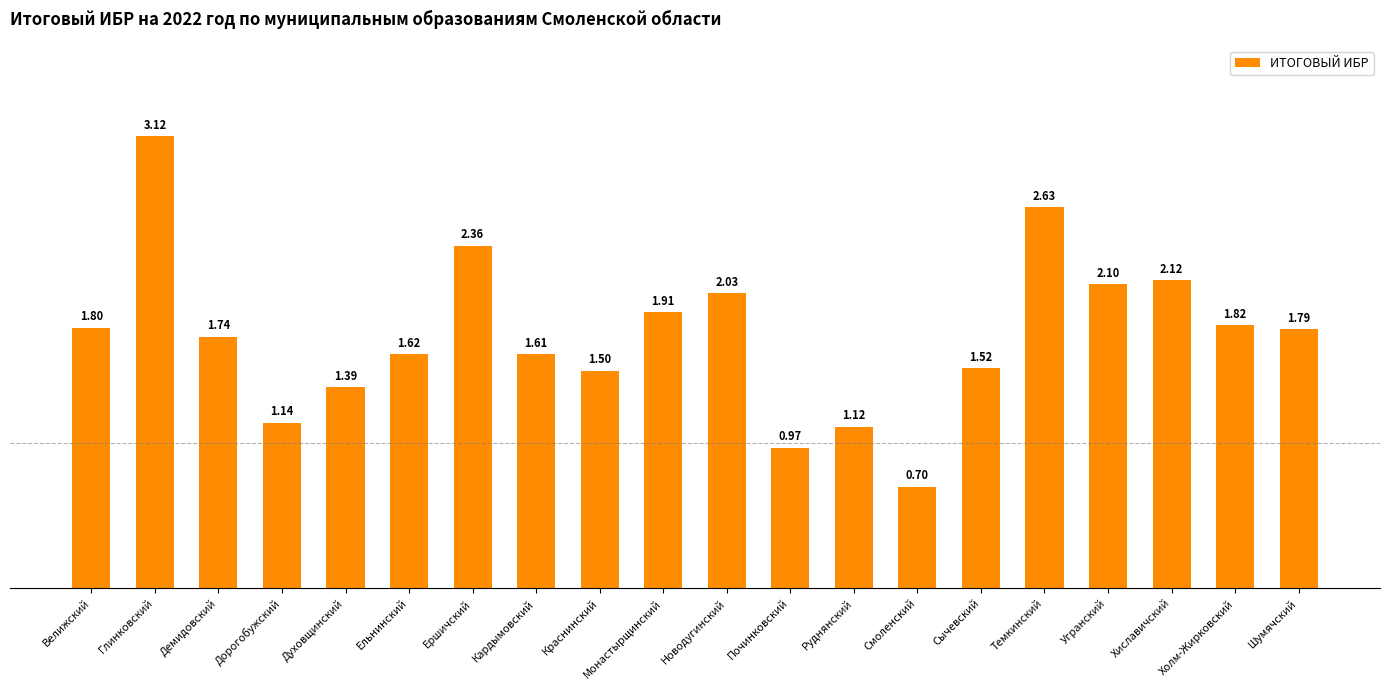

What is the label of the 13th bar from the right?

Кардымовский